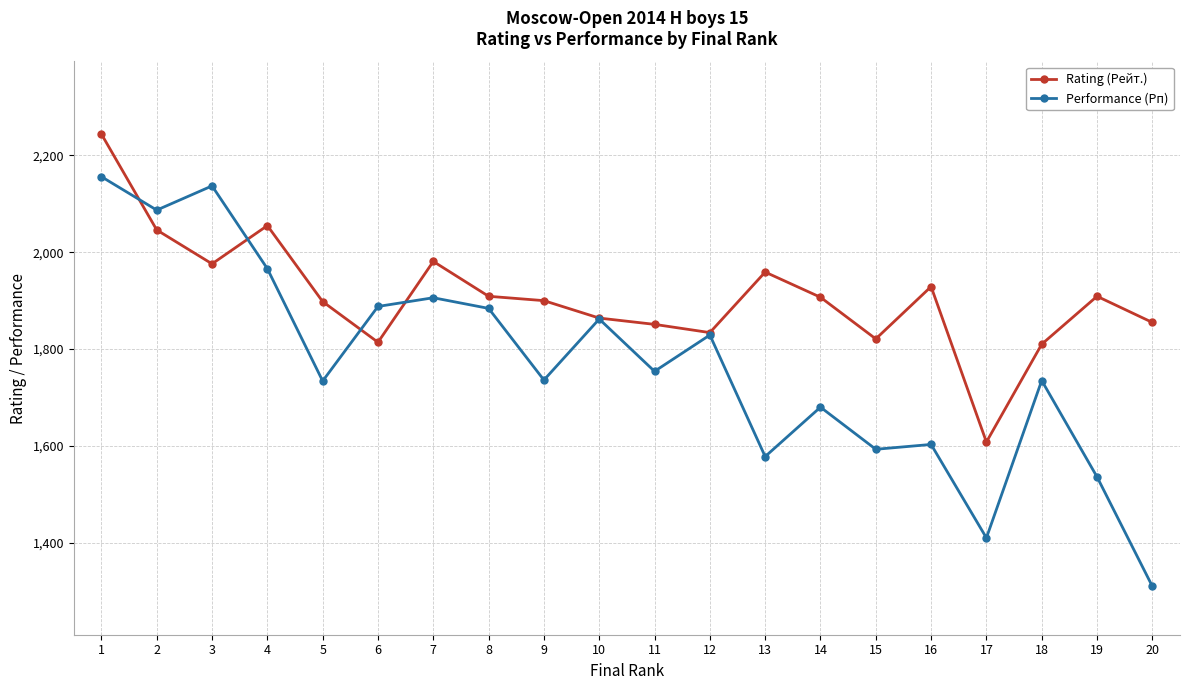

Which series ends up on top after the final intersection of Rating (Рейт.) and Performance (Рп)?

Rating (Рейт.)